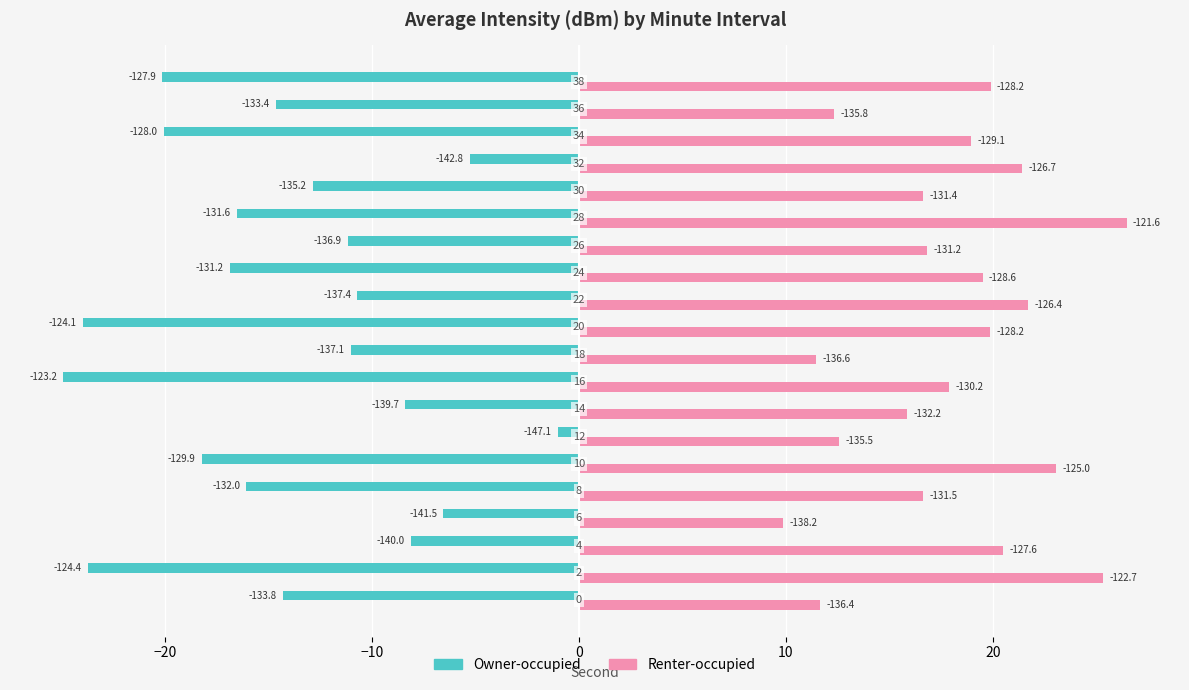

What are all the series names shown in the legend?

Owner-occupied, Renter-occupied